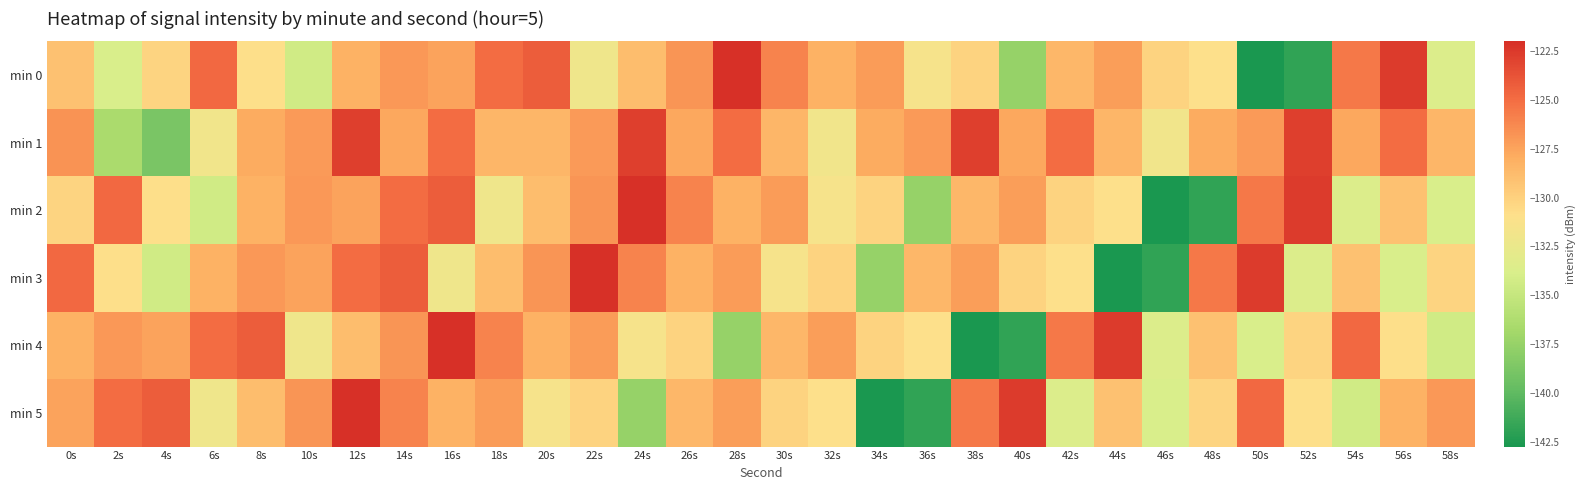

Which label corresponds to the smallest value in the chart?

50s